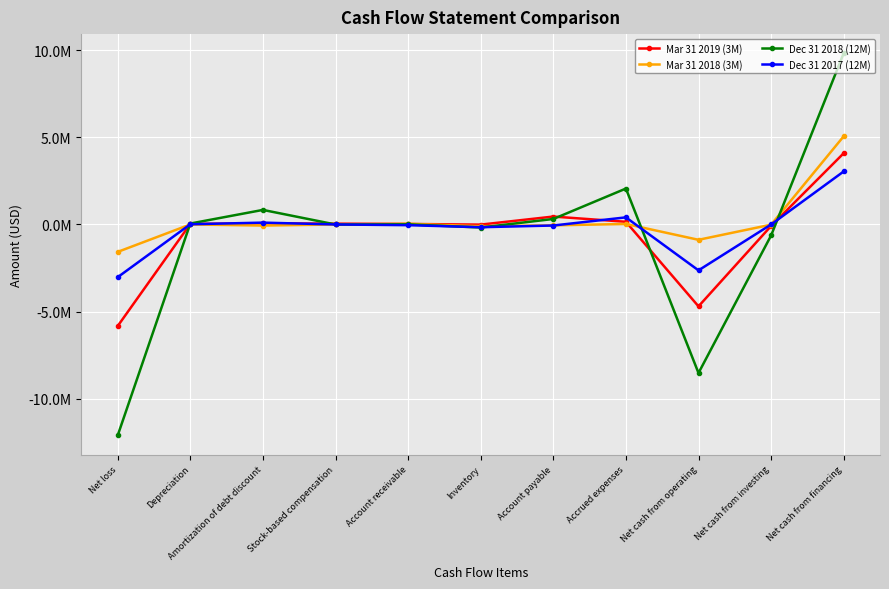

Rank the categories by Dec 31 2018 (12M) value from lowest to highest.

Net loss, Net cash from operating, Net cash from investing, Inventory, Stock-based compensation, Account receivable, Depreciation, Account payable, Amortization of debt discount, Accrued expenses, Net cash from financing